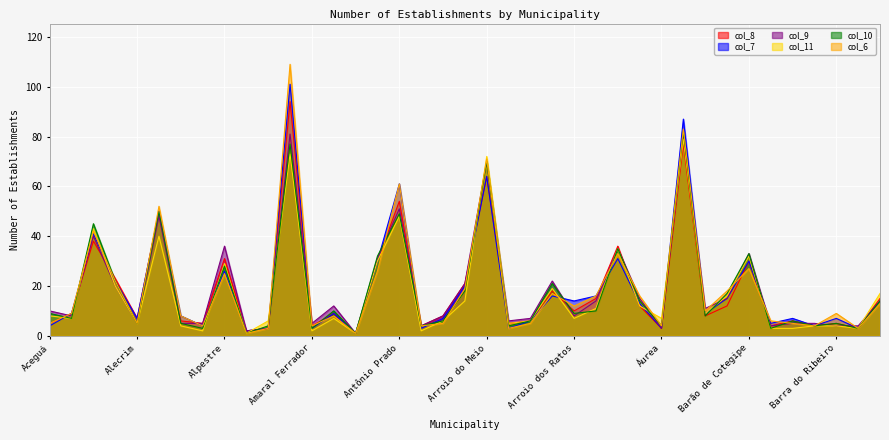

Which series has the largest total across all categories?

col_6